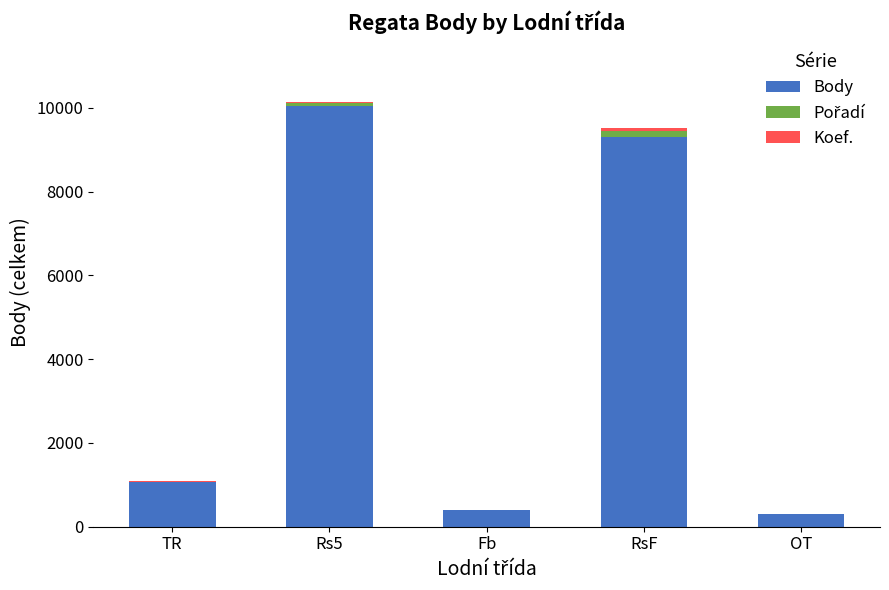

At which label does Body reach its peak?

Rs5